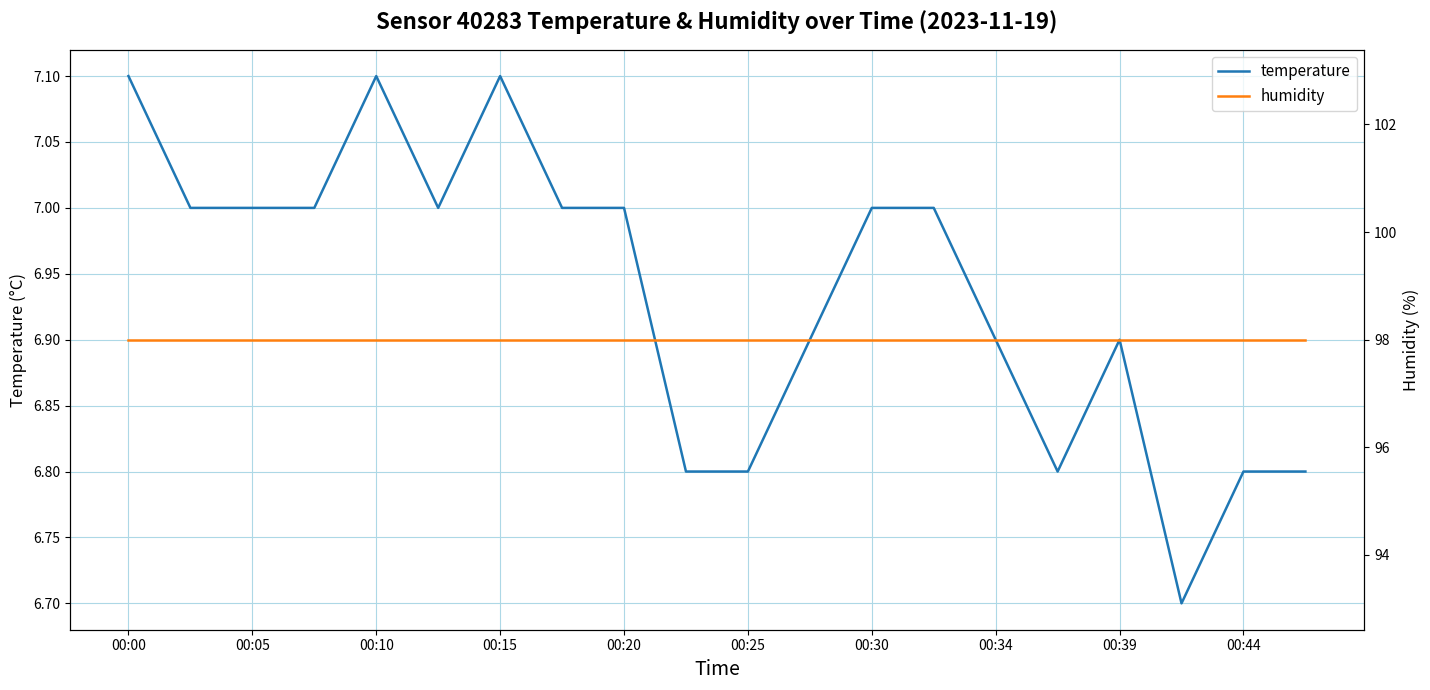

Rank the series by their average value, from lowest to highest.

temperature, humidity